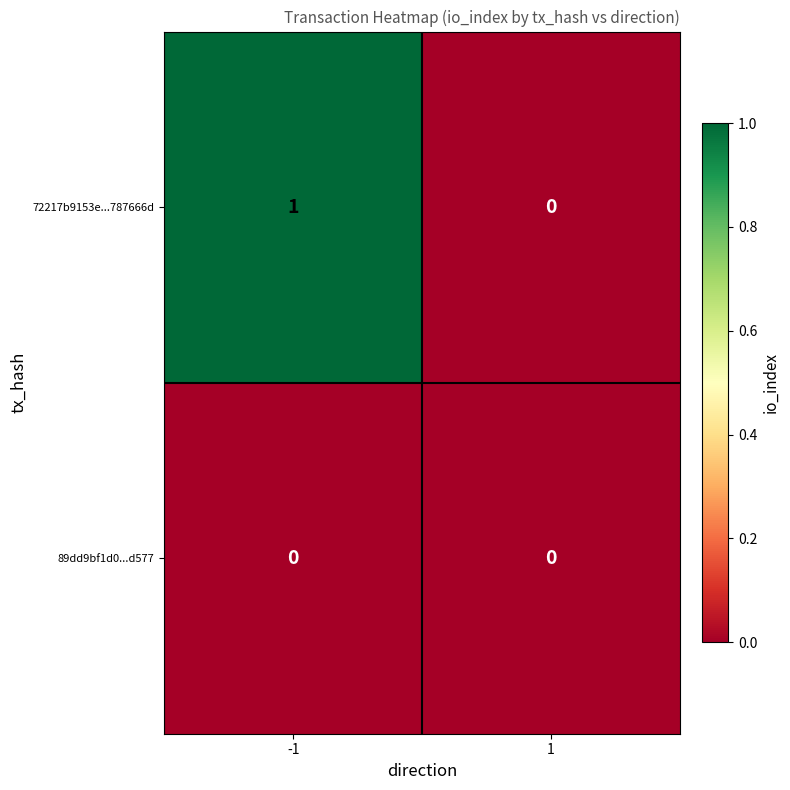

Reading left to right, what are all the values shown in this chart?

72217b9153e...787666d: -1=1	1=0
89dd9bf1d0...d577: -1=0	1=0